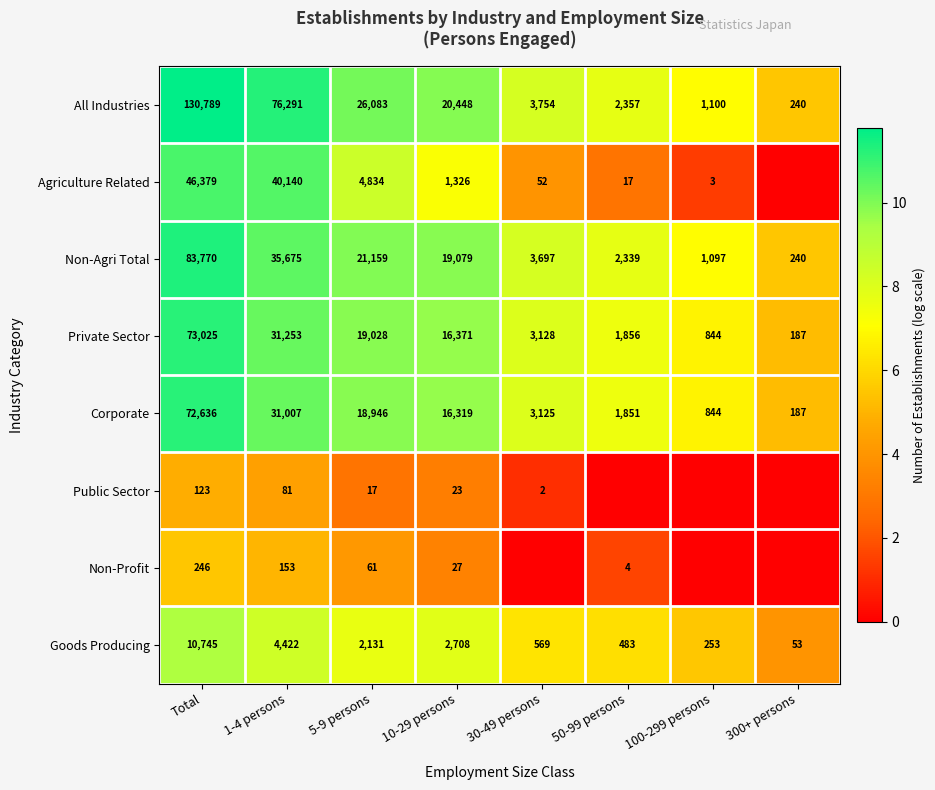

Where does the Non-Agri Total series first go above 19079?

Total